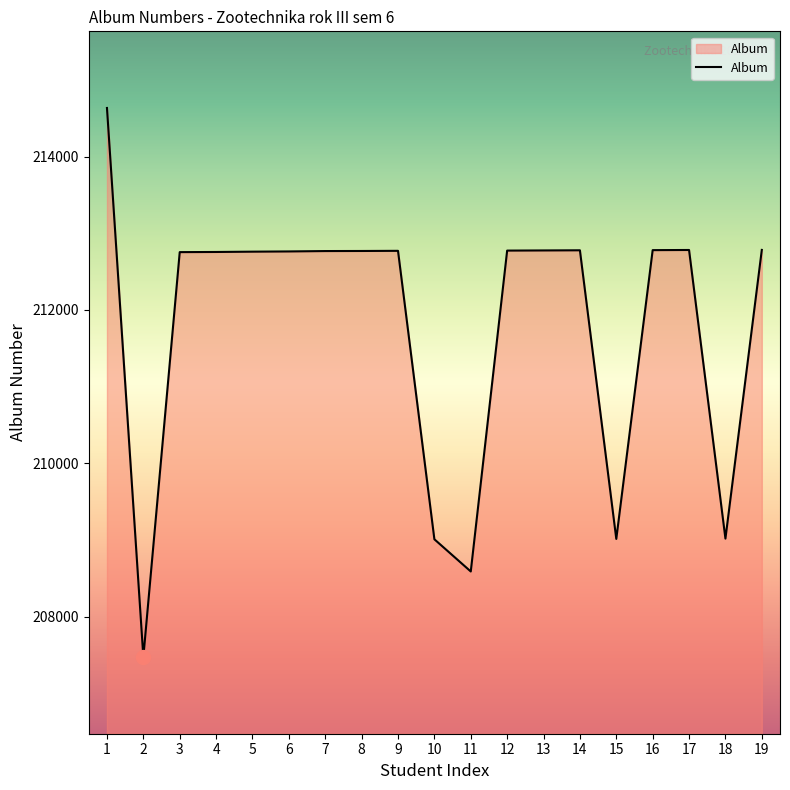

What is the sum of the values at 10 and 15?

418021